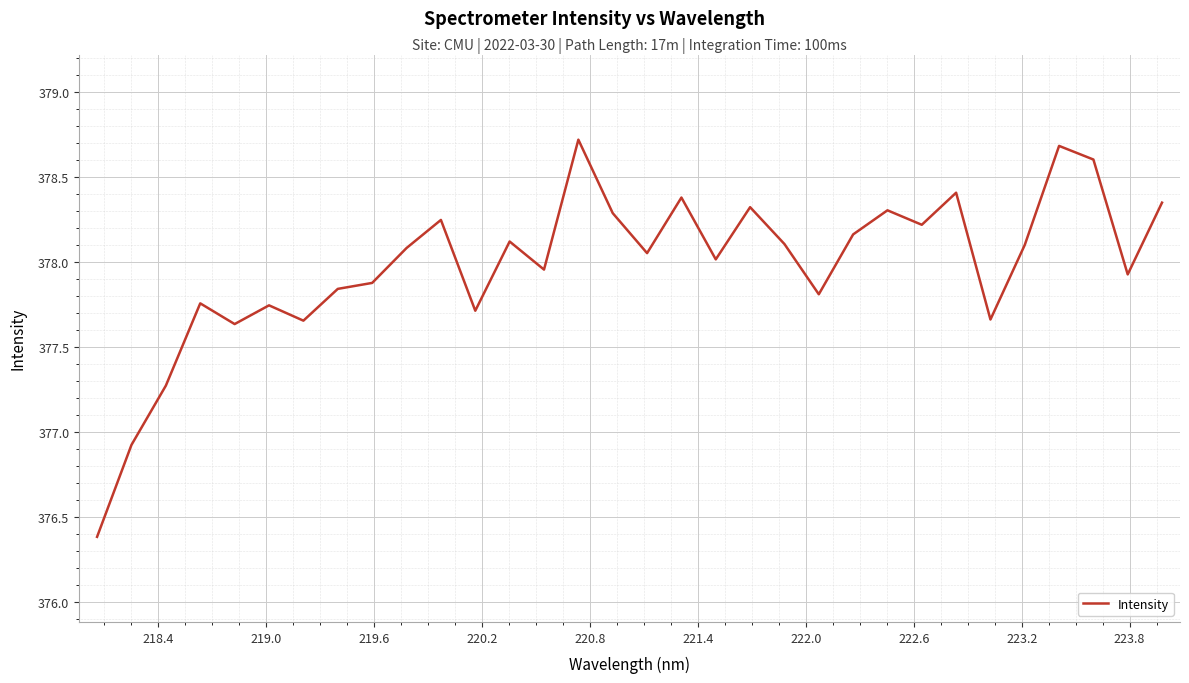

What is the minimum value shown in the chart?

376.4